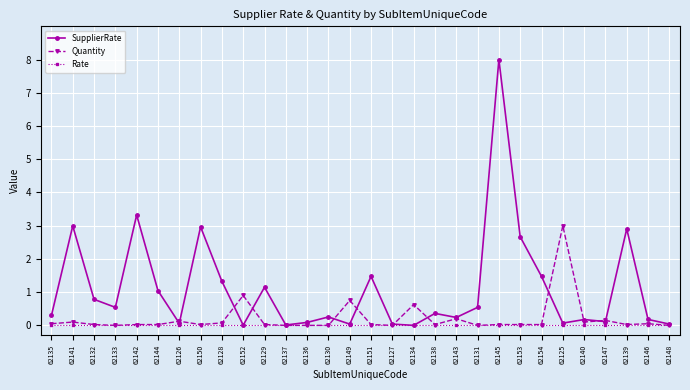

What is the average value of the SupplierRate series?

1.1